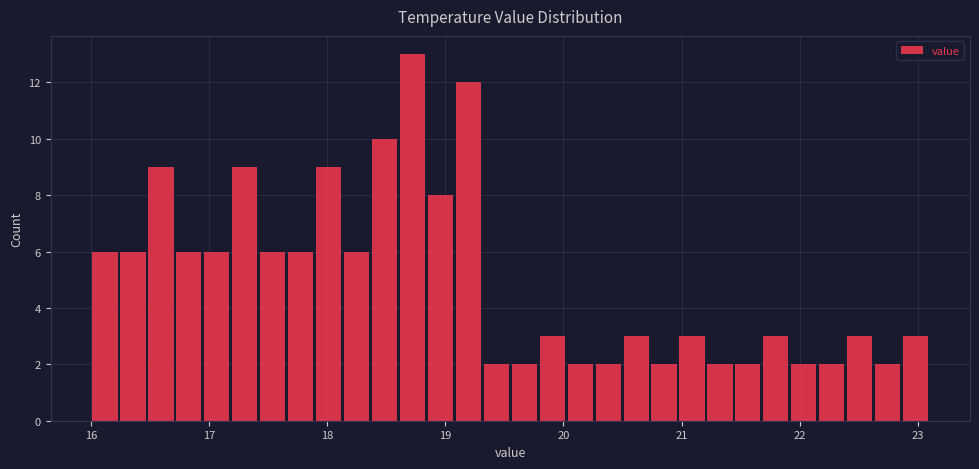

Read against the x-axis, roughly where is the centre of the tallest bar?

18.7